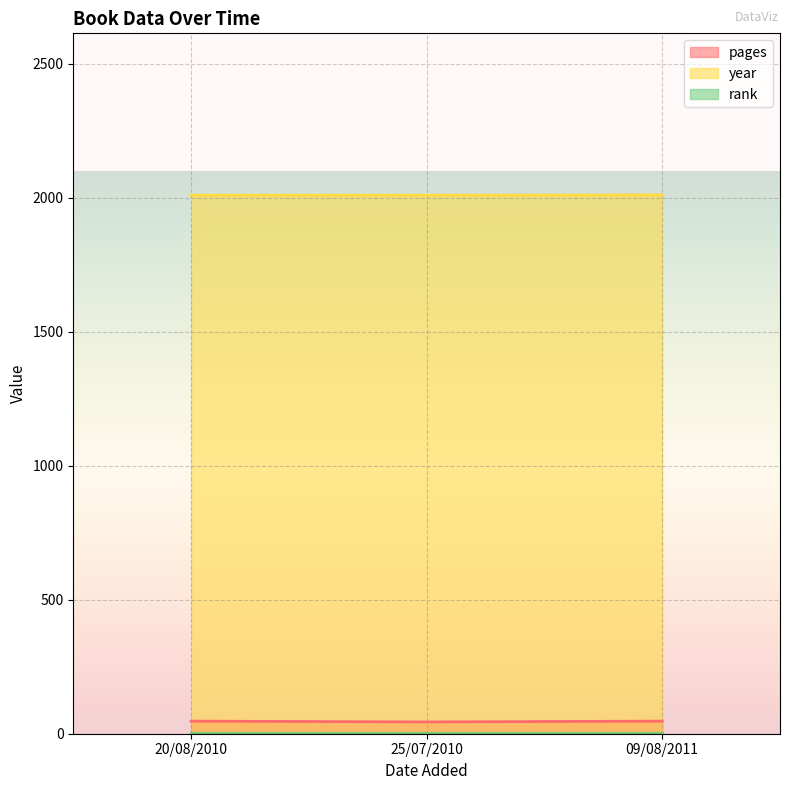

What is the approximate value of rank at 09/08/2011?

1